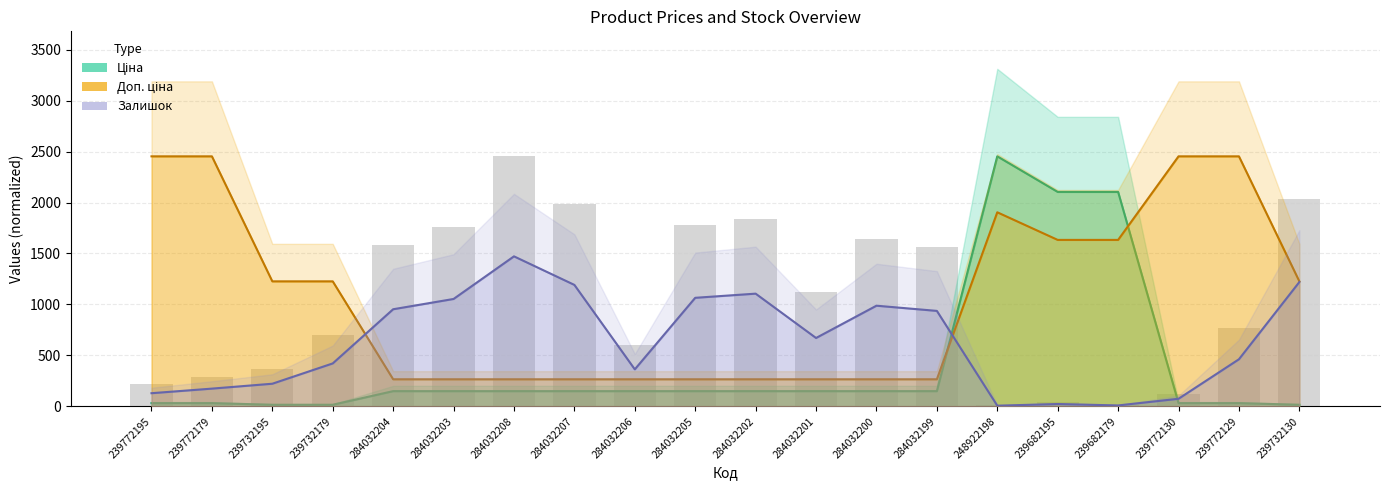

What are all the series names shown in the legend?

Ціна, Доп. ціна, Залишок